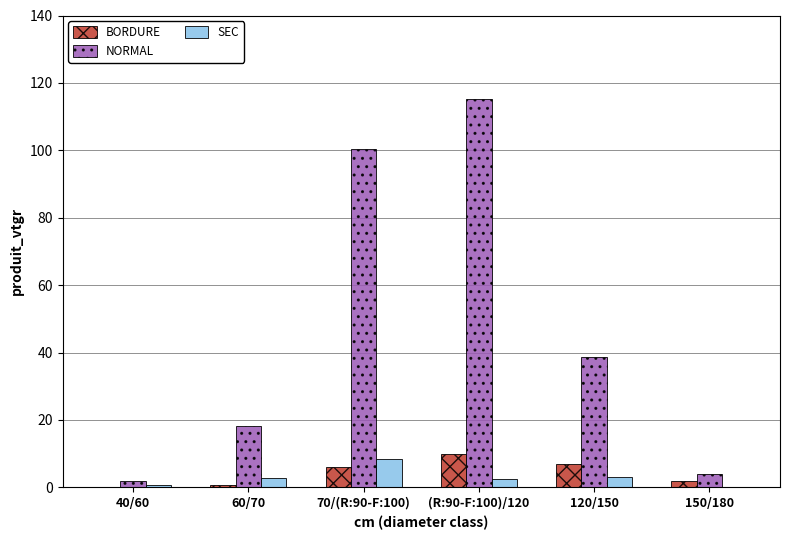

At which category is the sum across all series the highest?

(R:90-F:100)/120